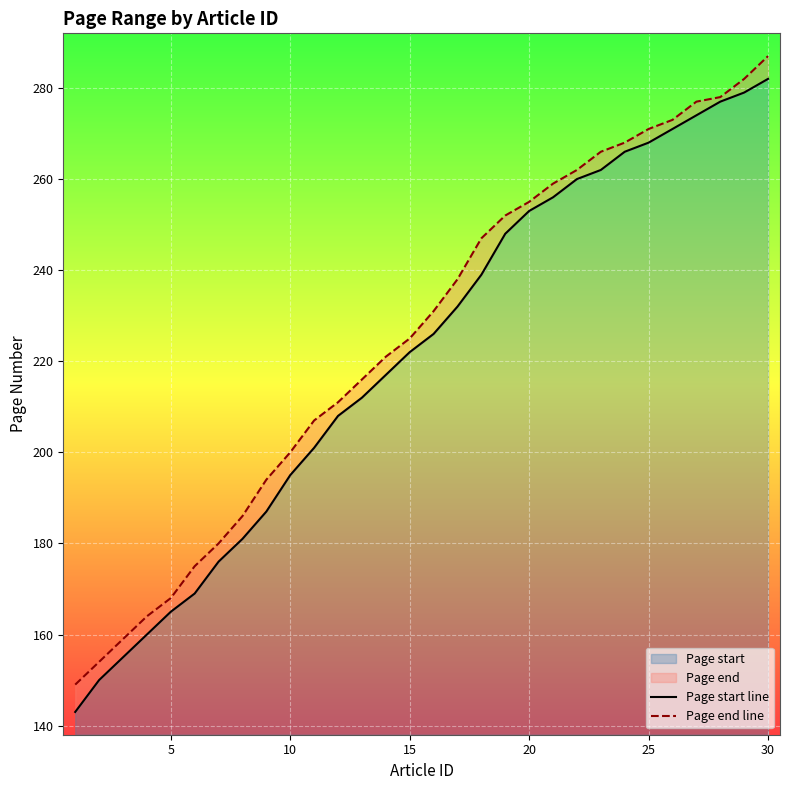

What is the lowest value of the Page start series?

143